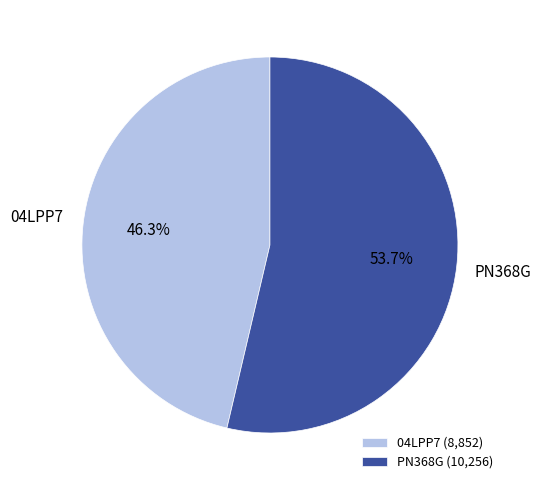

What is the majority slice?

PN368G